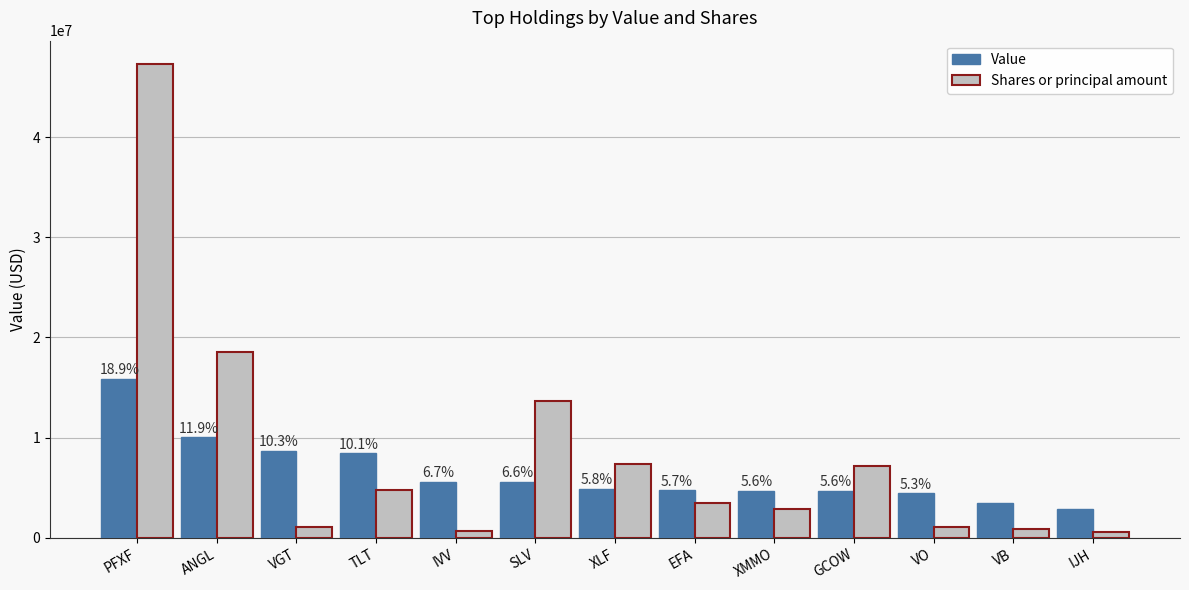

What are all the series names shown in the legend?

Value, Shares or principal amount